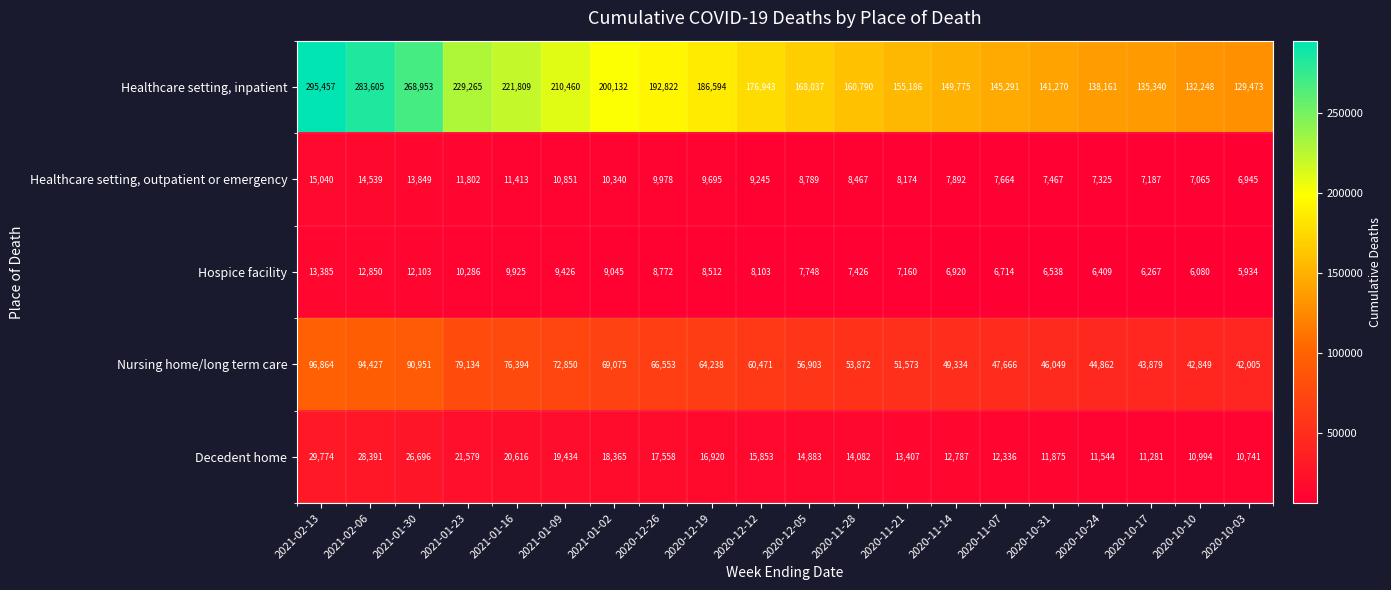

Between 2021-01-16 and 2020-10-17, which series saw the biggest shift?

Healthcare setting, inpatient